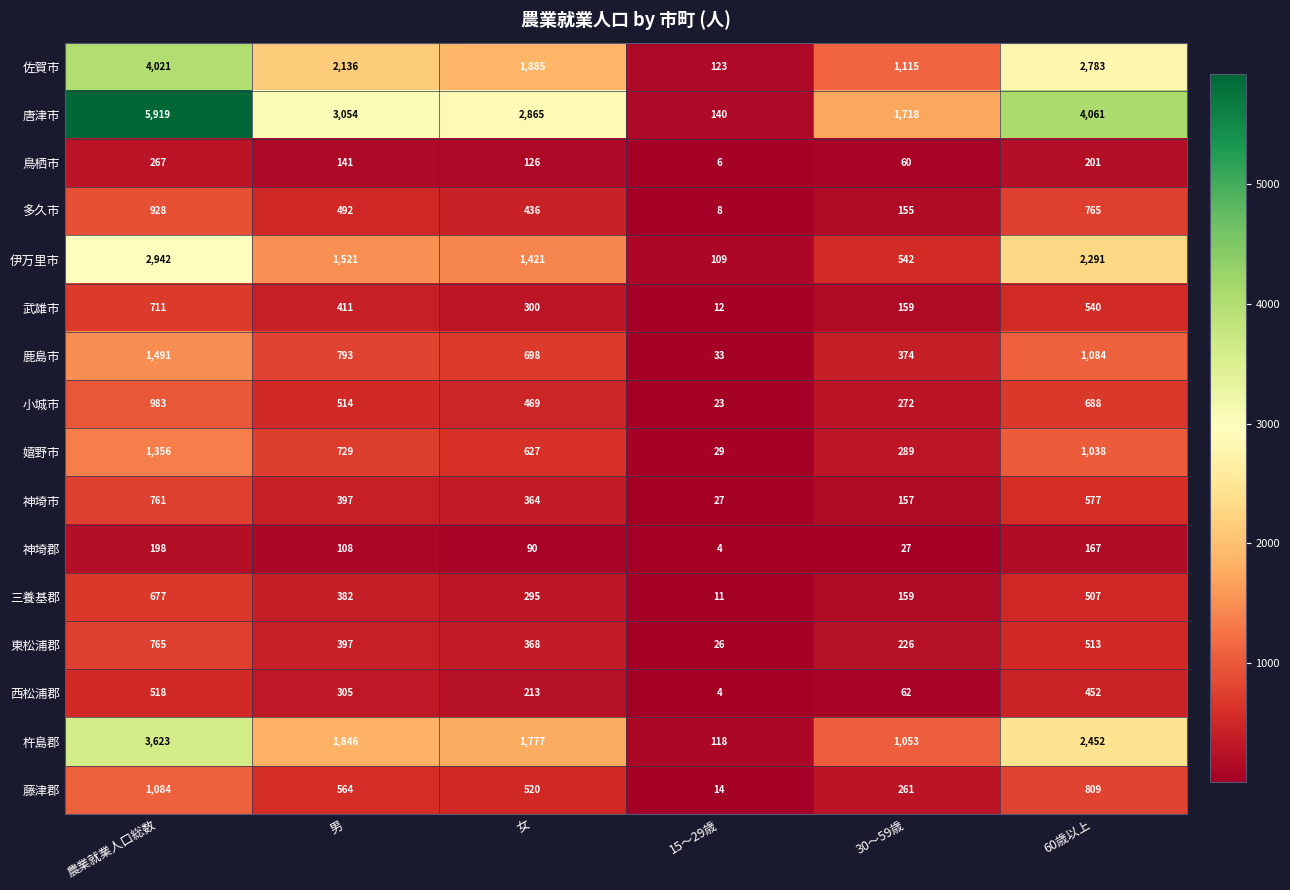

What is the difference between the 鹿島市 values at 15～29歳 and 60歳以上?

1051